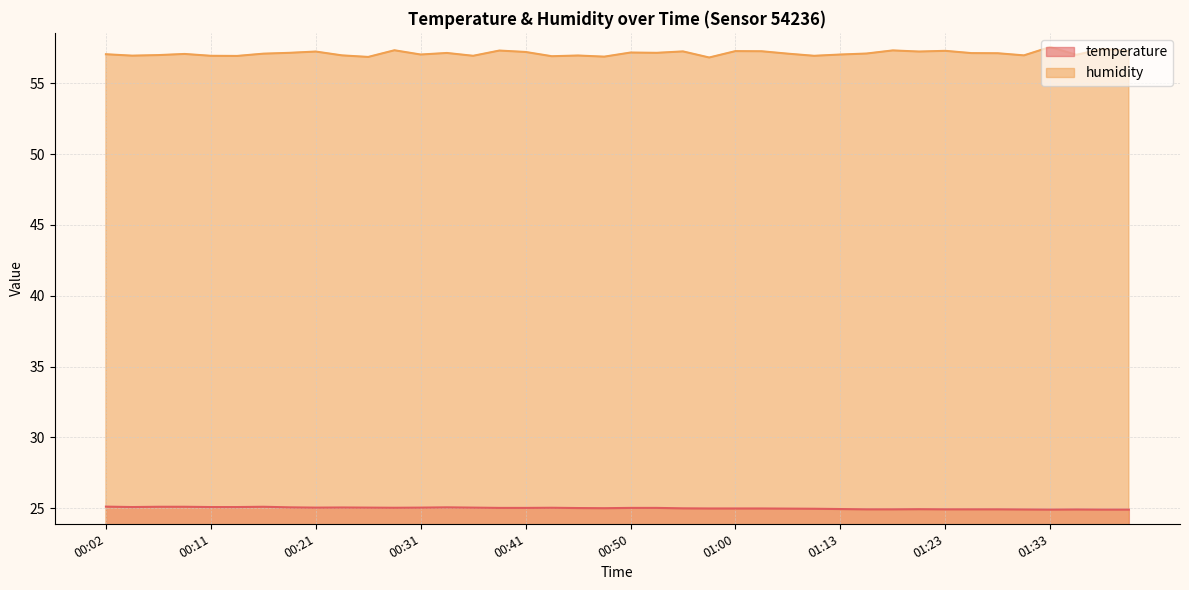

Reading right to left, transcribe all the data shown in this chart.

temperature: 01:40=24.9	01:38=24.9	01:35=24.9	01:33=24.9	01:30=24.9	01:28=24.9	01:25=24.9	01:23=24.9	01:20=24.9	01:18=24.9	01:15=24.9	01:13=24.9	01:10=25.0	01:05=25.0	01:03=25.0	01:00=25.0	00:58=25.0	00:55=25.0	00:53=25.0	00:50=25.0	00:48=25.0	00:45=25.0	00:43=25.0	00:41=25.0	00:38=25.0	00:36=25.1	00:33=25.1	00:31=25.1	00:28=25.0	00:26=25.1	00:24=25.1	00:21=25.1	00:19=25.1	00:16=25.1	00:14=25.1	00:11=25.1	00:09=25.1	00:07=25.1	00:04=25.1	00:02=25.1
humidity: 01:40=57.3	01:38=57.4	01:35=57.0	01:33=57.5	01:30=57.0	01:28=57.1	01:25=57.1	01:23=57.3	01:20=57.2	01:18=57.3	01:15=57.1	01:13=57.0	01:10=56.9	01:05=57.1	01:03=57.2	01:00=57.3	00:58=56.8	00:55=57.2	00:53=57.1	00:50=57.2	00:48=56.9	00:45=57.0	00:43=56.9	00:41=57.2	00:38=57.3	00:36=56.9	00:33=57.1	00:31=57.0	00:28=57.3	00:26=56.9	00:24=57.0	00:21=57.2	00:19=57.1	00:16=57.1	00:14=56.9	00:11=56.9	00:09=57.1	00:07=57.0	00:04=56.9	00:02=57.0